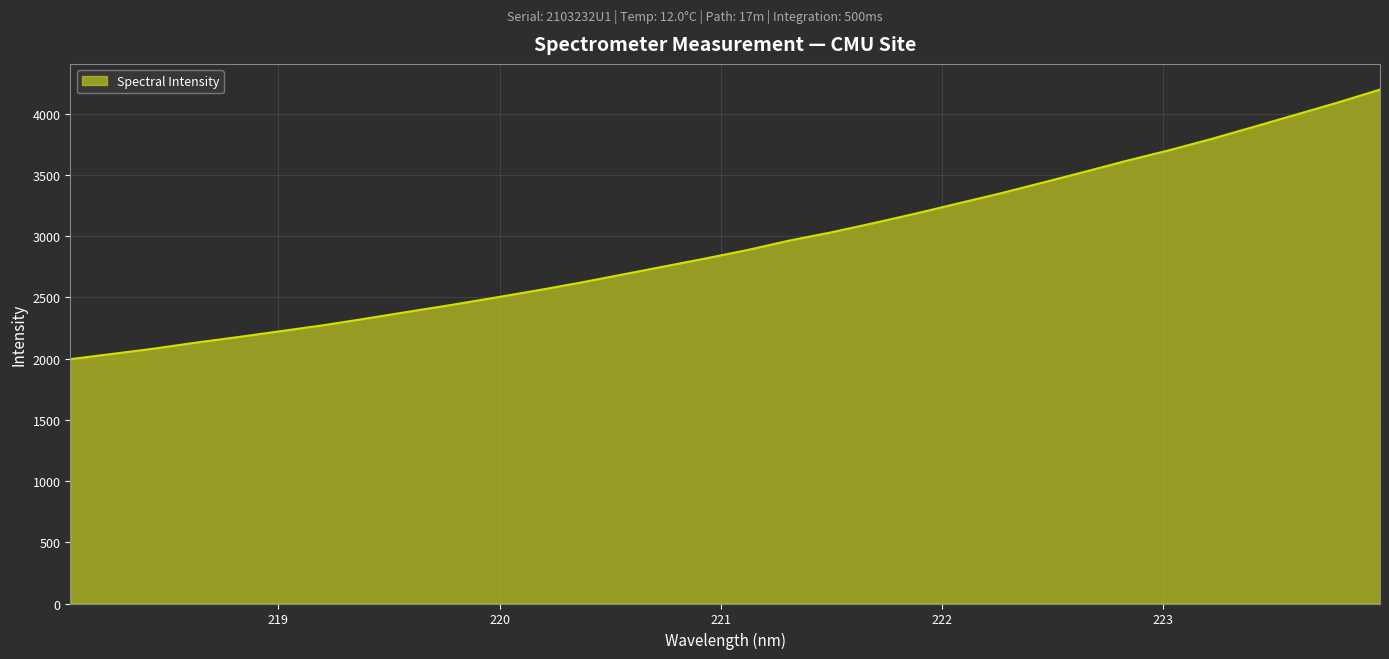

What is the maximum value shown in the chart?

4197.7